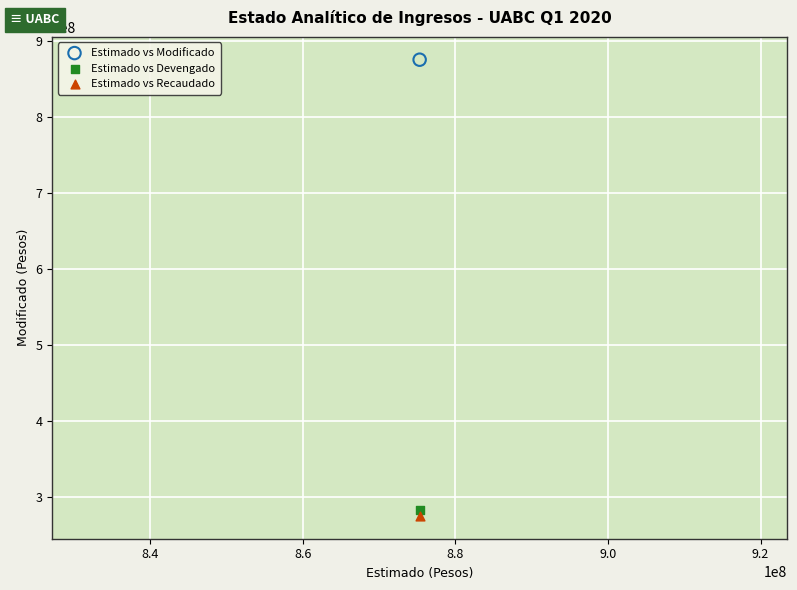

Across all data points, what is the average Y value?

477805667